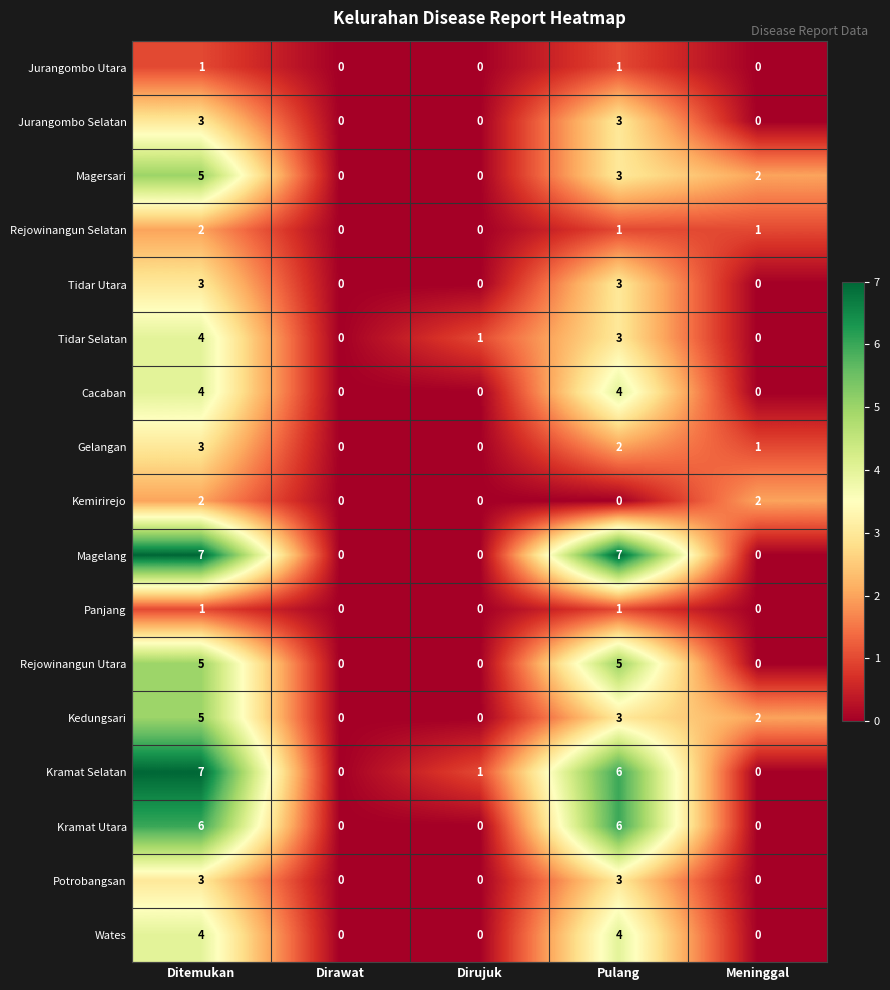

Is it true that Panjang equals 0 at Dirawat?

True